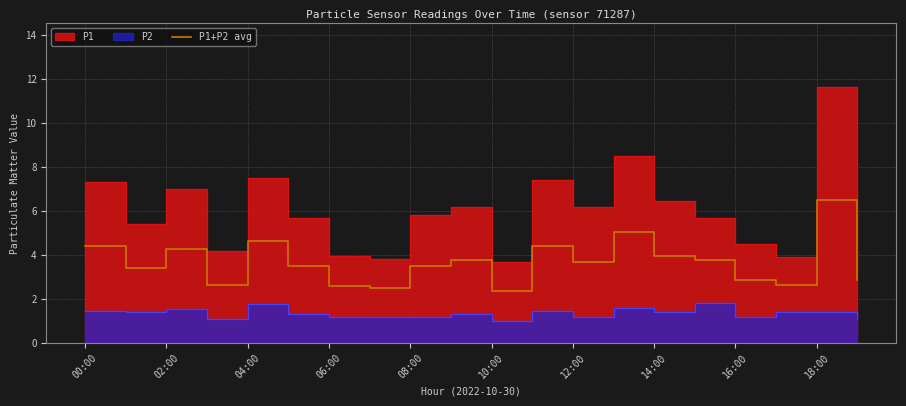

Is it true that the value at 17 is 2.6?

True